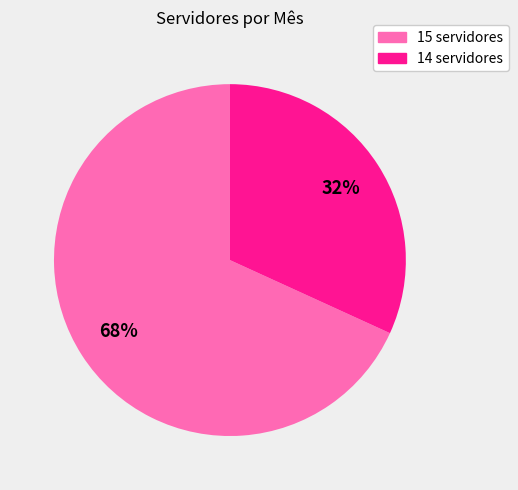

To the nearest percent, what is the difference between the largest and smallest slice percentages?

36%